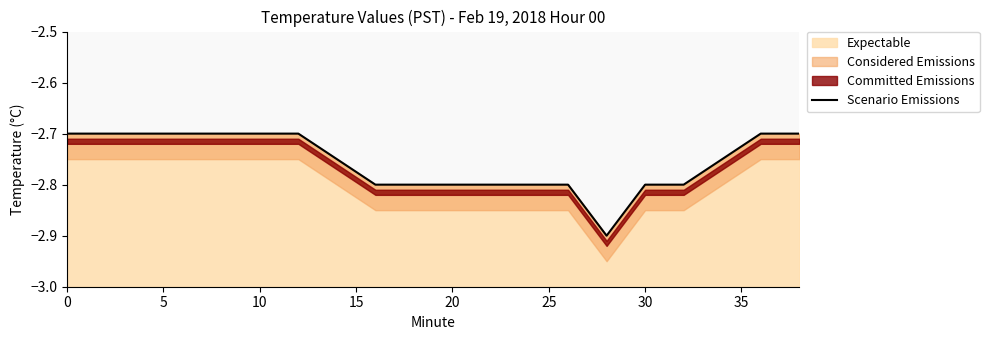

What is the maximum value for Expectable?

-2.7